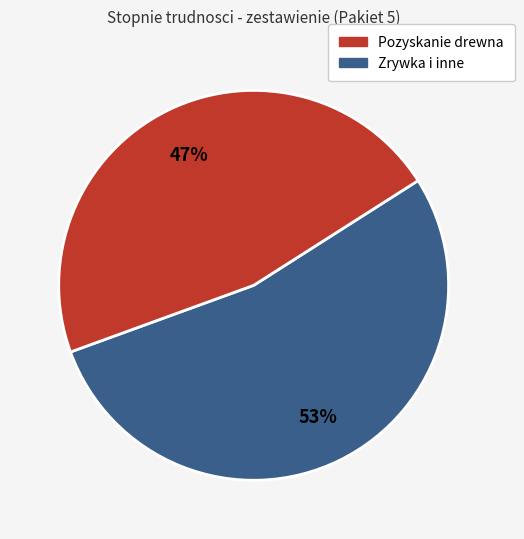

To the nearest percent, what is the average slice percentage?

50%